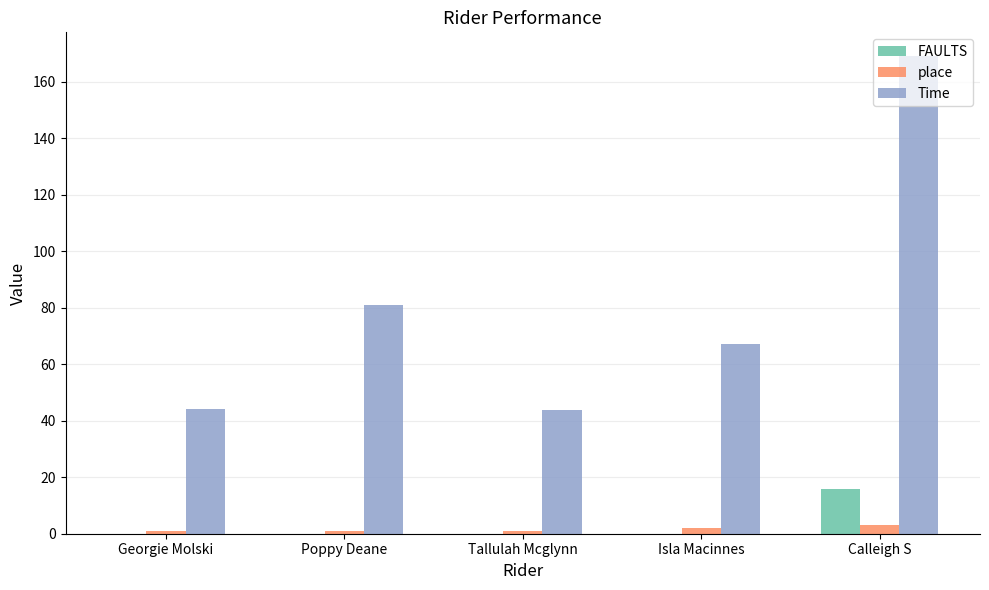

Count the number of categories in the chart.

5